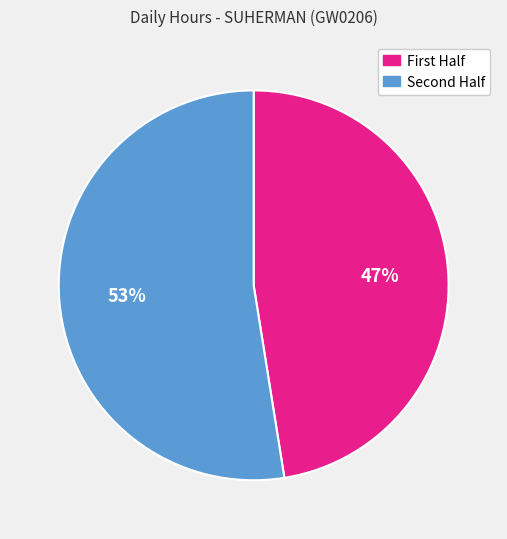

Is there a majority slice in this chart?

Yes